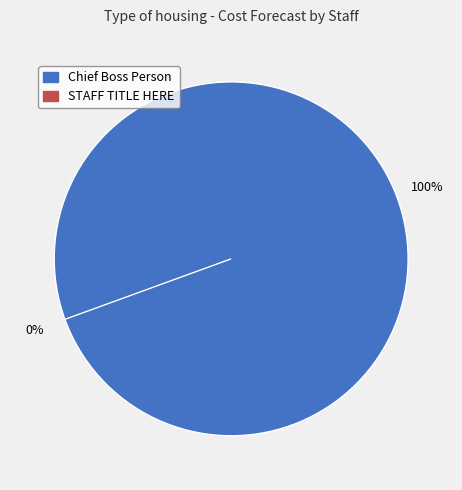

To the nearest percent, what is the combined percentage of Chief Boss Person and STAFF TITLE HERE?

100%